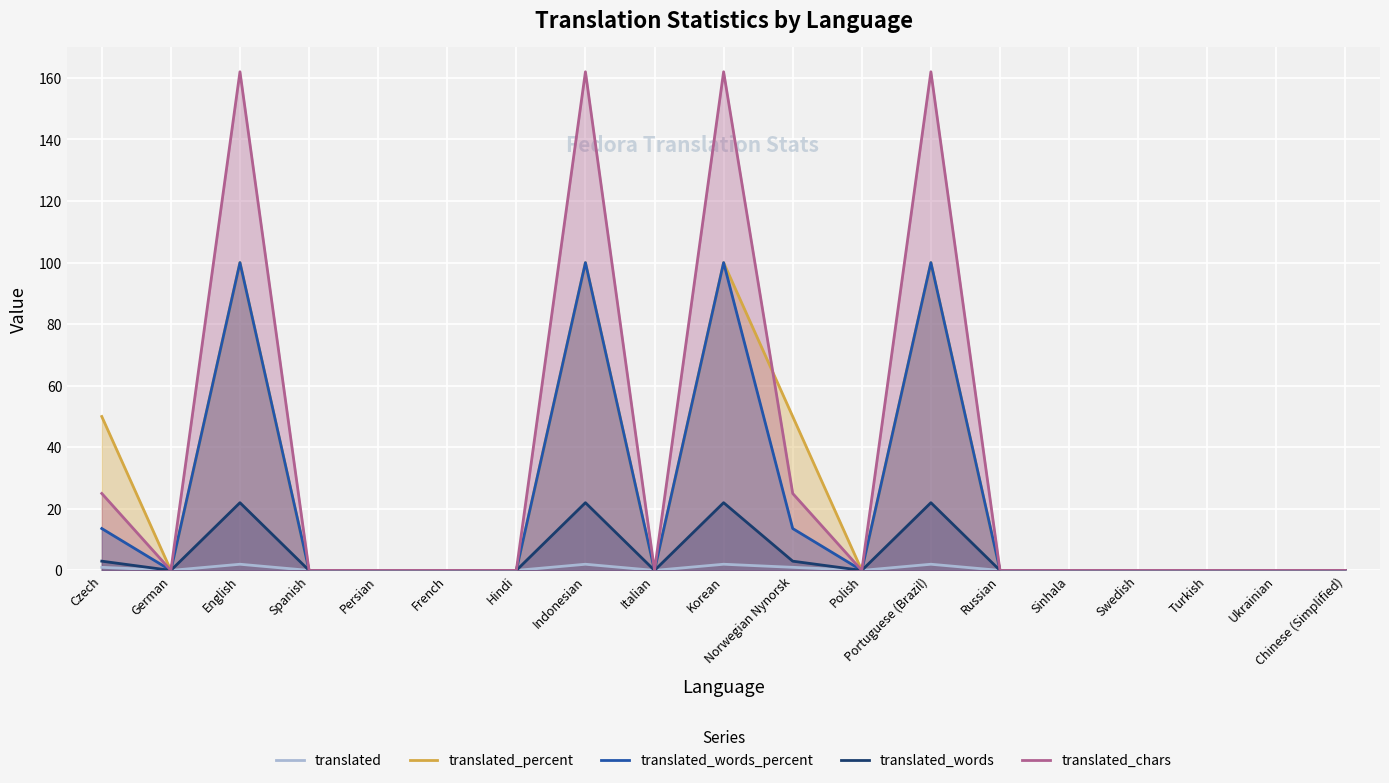

True or false: translated_percent has a value of -46.8 at Spanish.

False